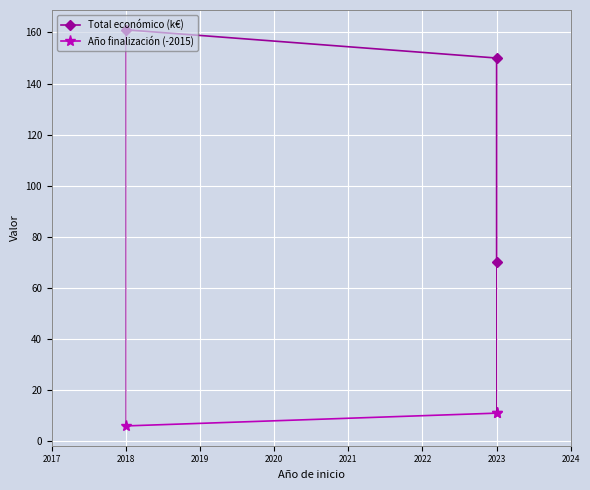

The value of Total económico (k€) at 2018 is 79.7. True or false?

False